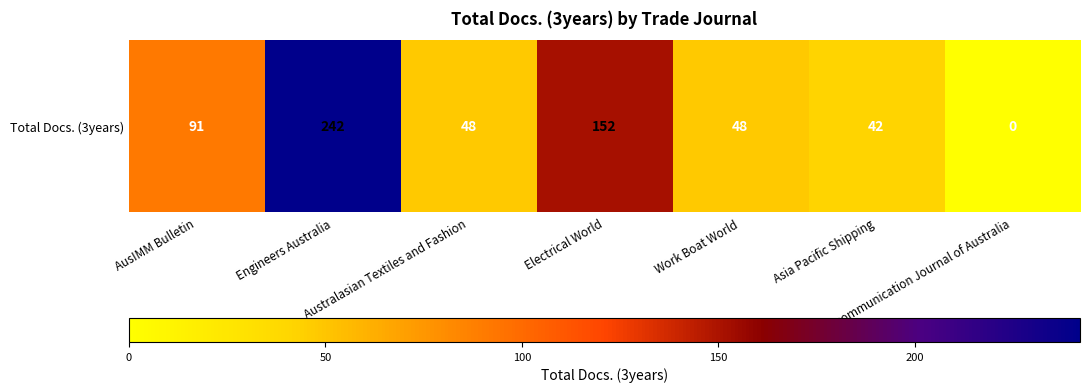

Rank the categories by value from lowest to highest.

Telecommunication Journal of Australia, Asia Pacific Shipping, Australasian Textiles and Fashion, Work Boat World, AusIMM Bulletin, Electrical World, Engineers Australia